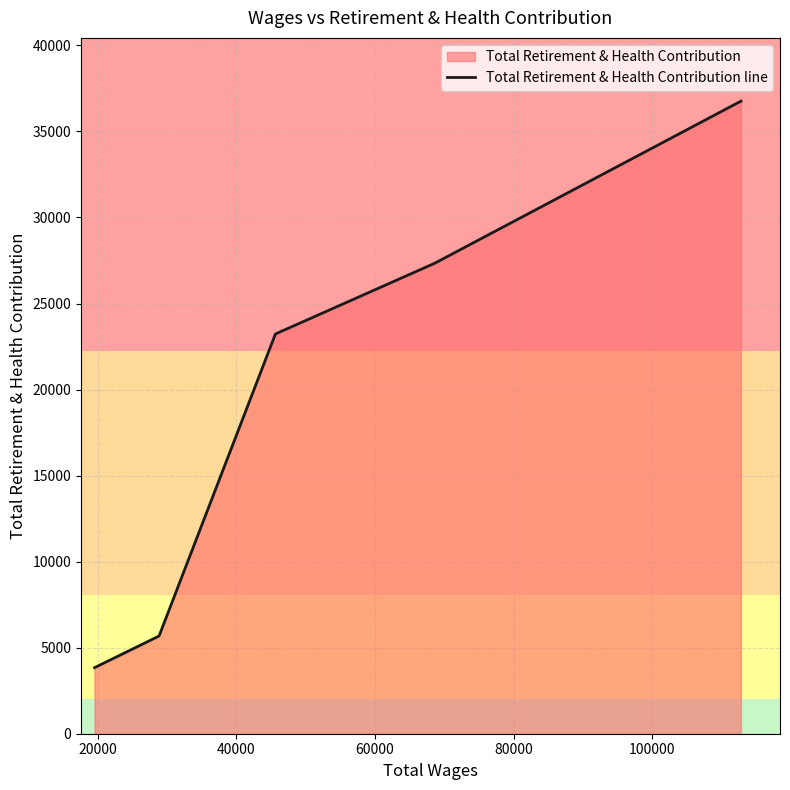

True or false: the data has more than 2 interior local peaks.

False